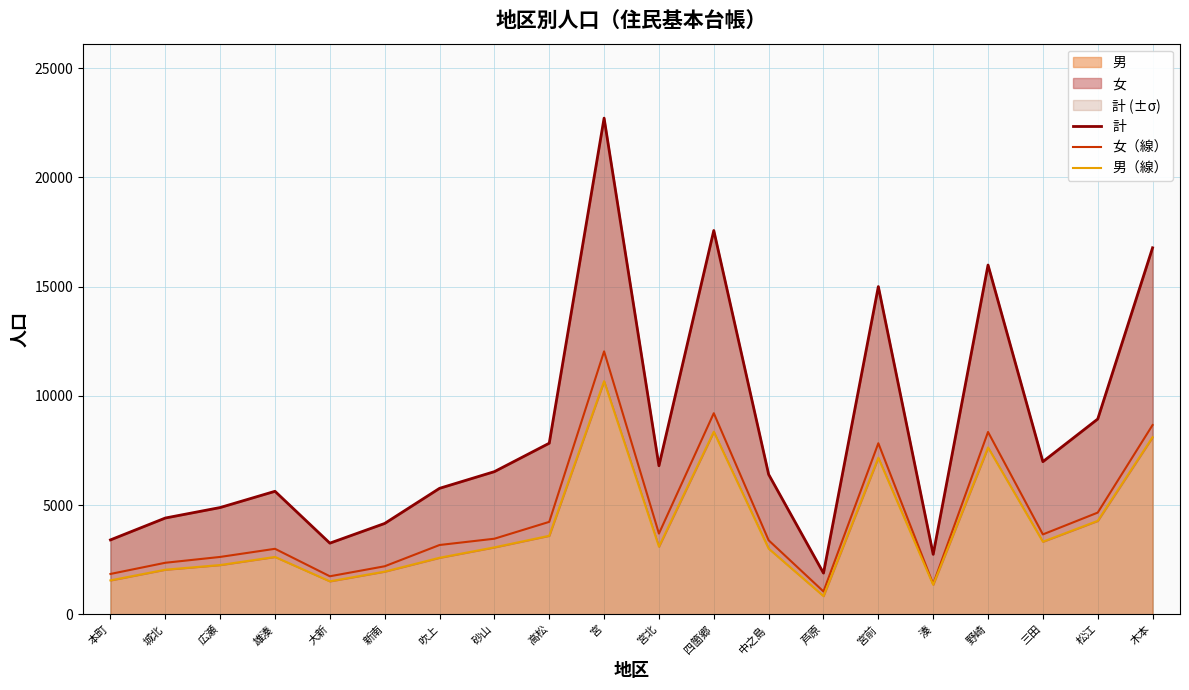

Does the chart display data point markers on the line(s)?

No